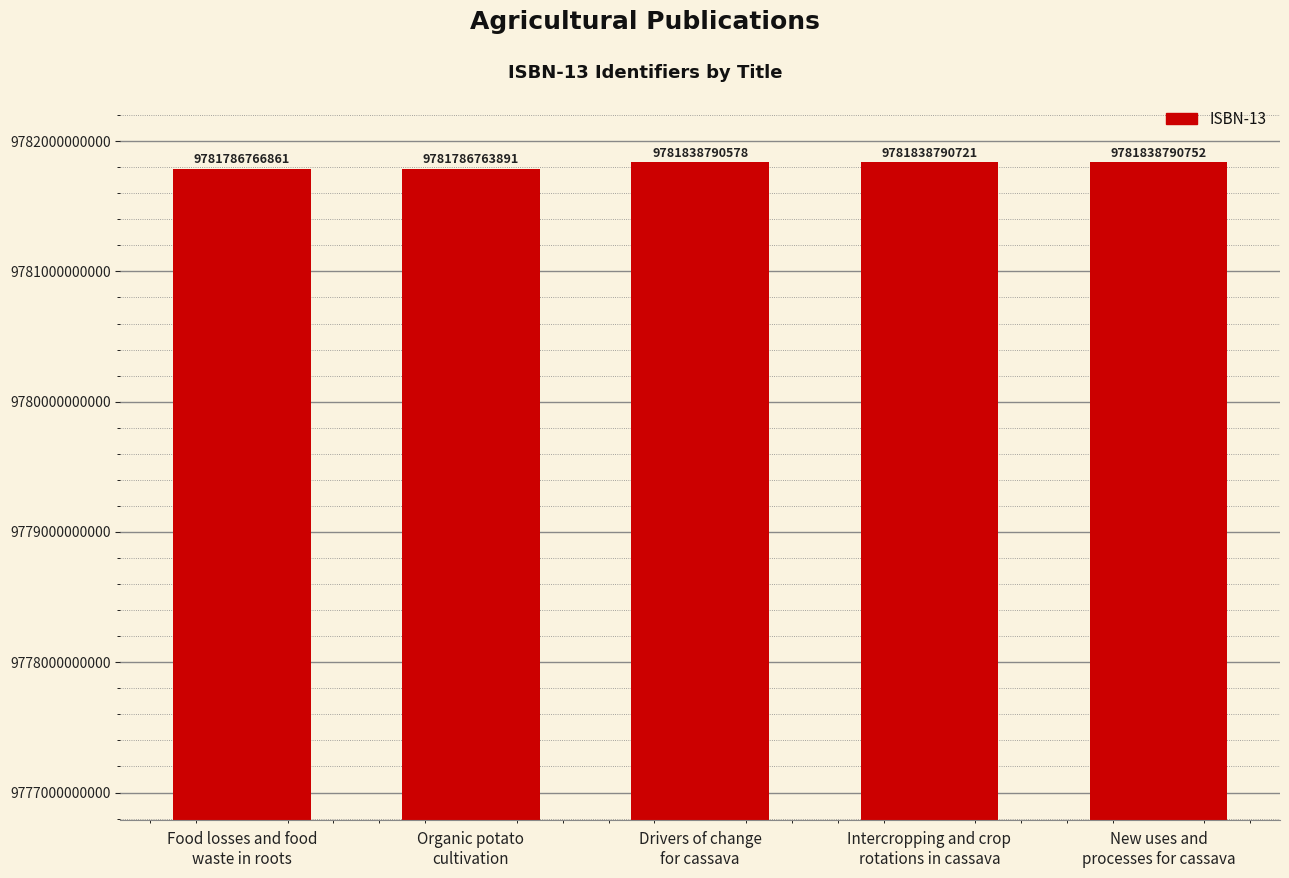

What is the change in value from Food losses and food
waste in roots to New uses and
processes for cassava?

+52023891